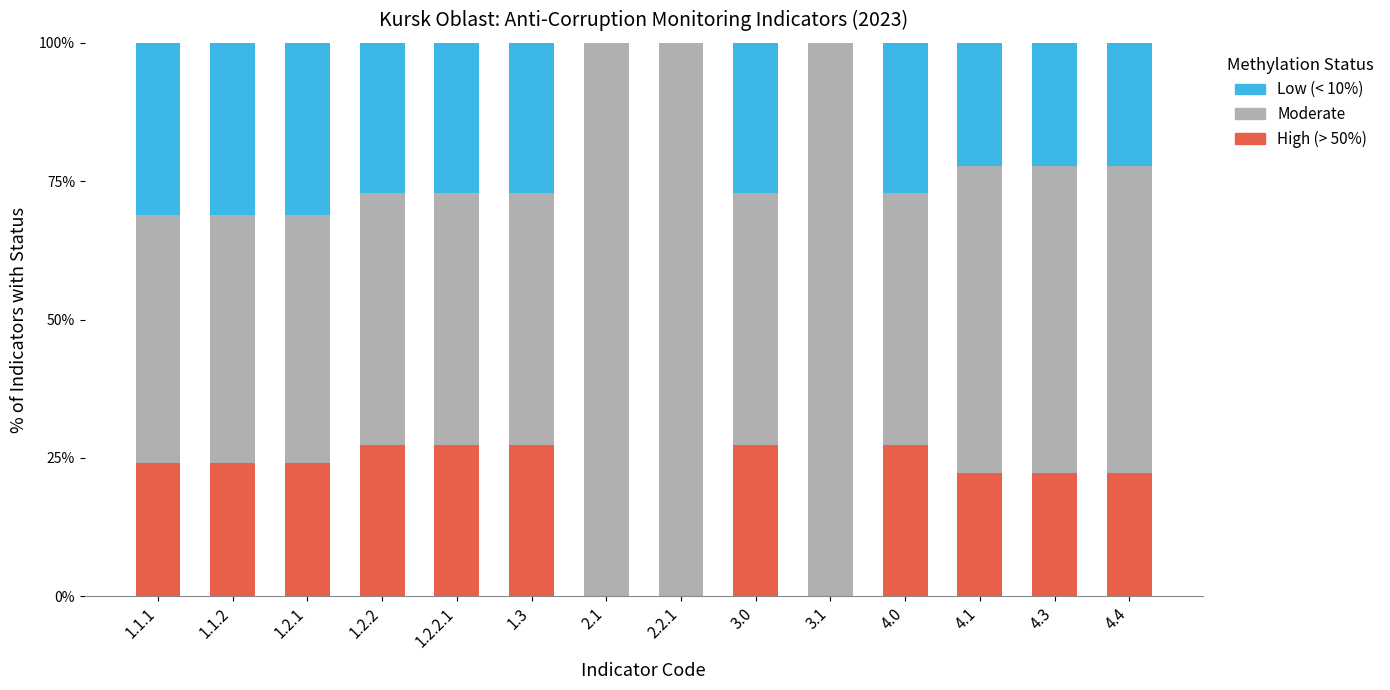

Are the bars horizontal?

No